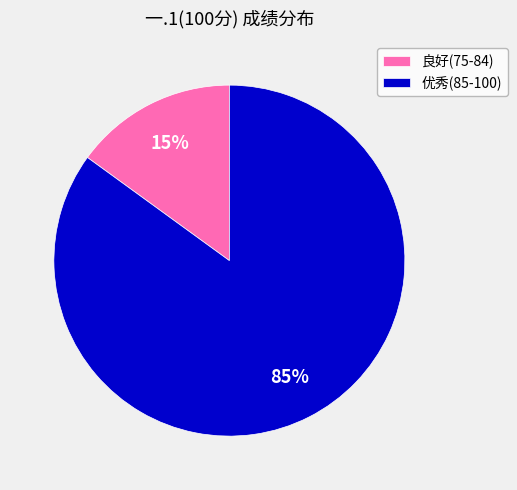

To the nearest percent, what portion does 优秀(85-100) represent?

85%